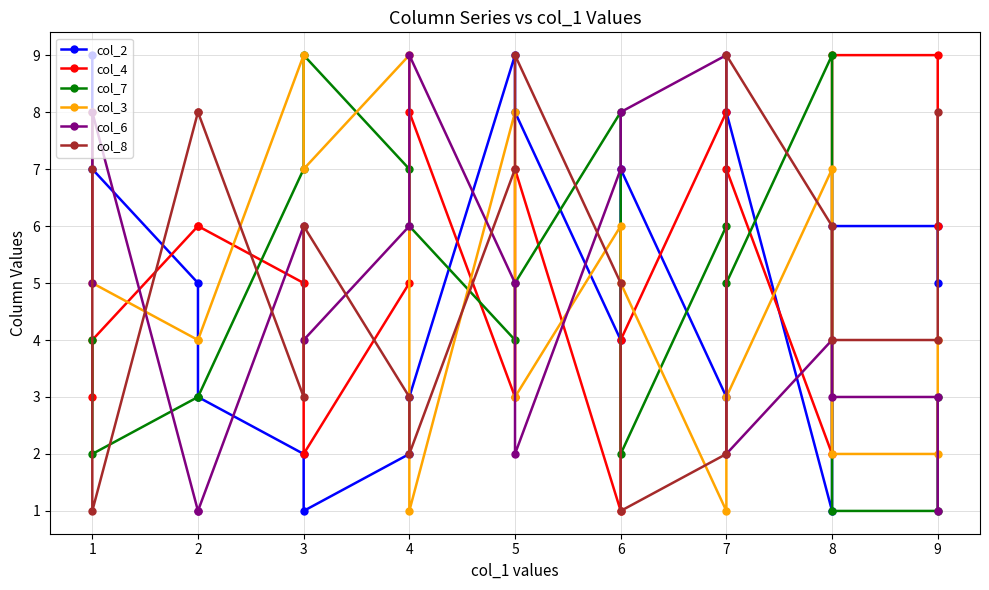

What are all the series names shown in the legend?

col_2, col_4, col_7, col_3, col_6, col_8